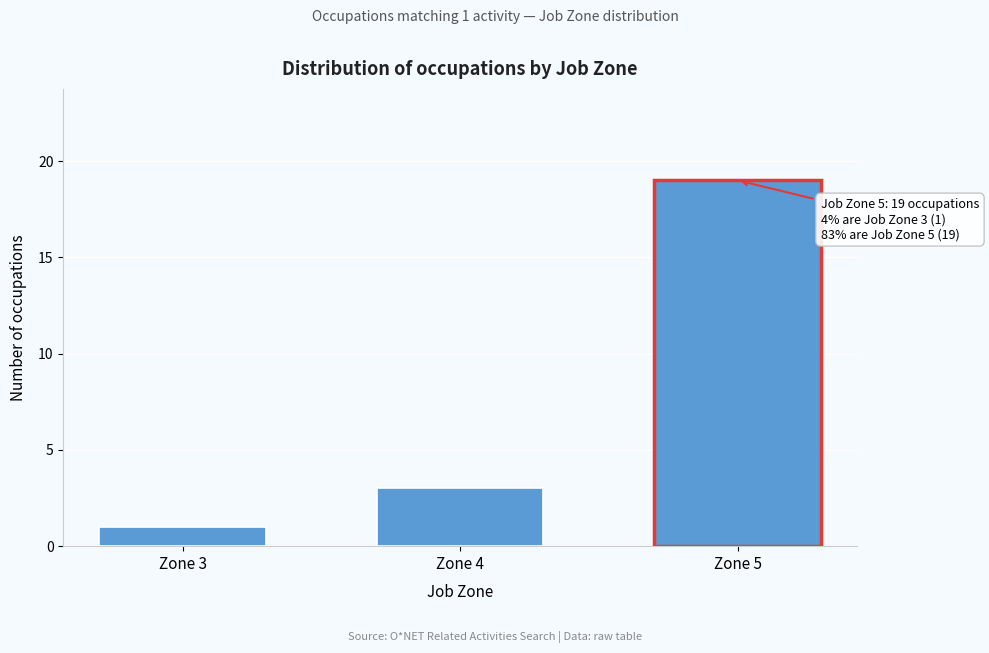

Reading left to right, extract all data points from this chart.

1	3	19